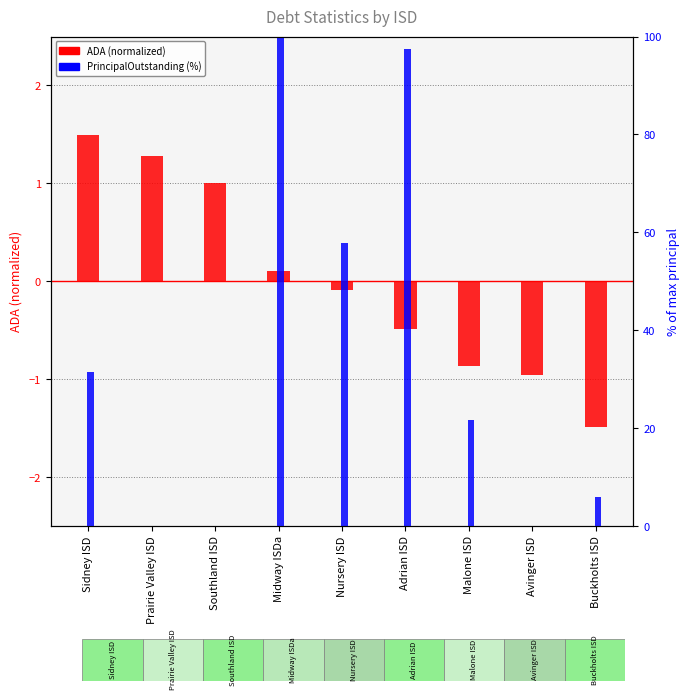

Between Midway ISDa and Buckholts ISD, which series saw the biggest shift?

PrincipalOutstanding (%)